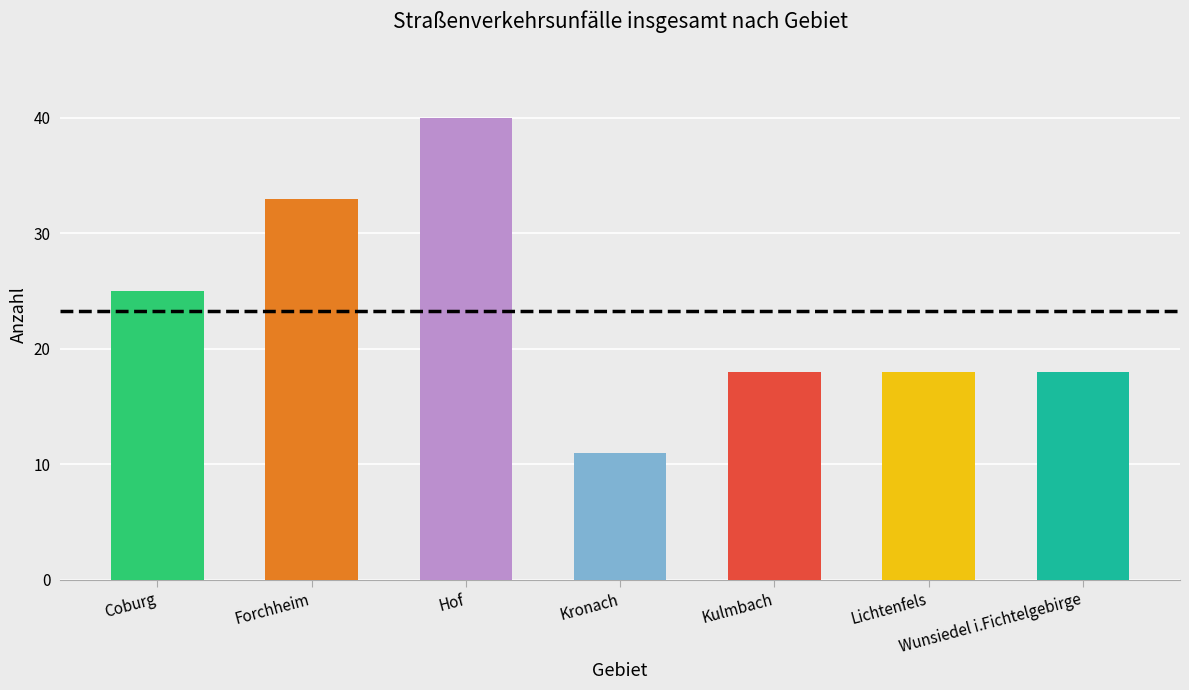

Are the bars grouped side by side (vs. stacked)?

No